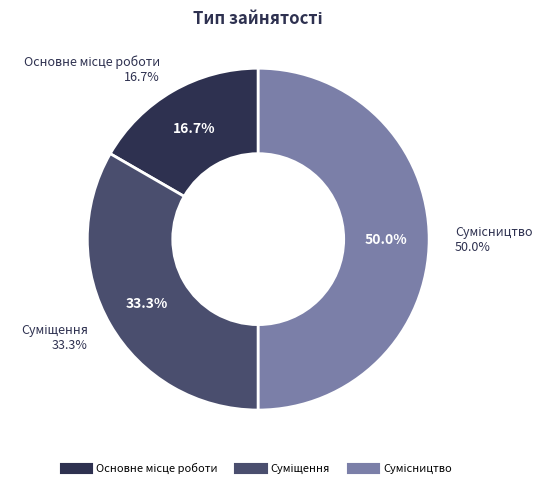

What portion of the pie excludes Сумісництво?

50.0%